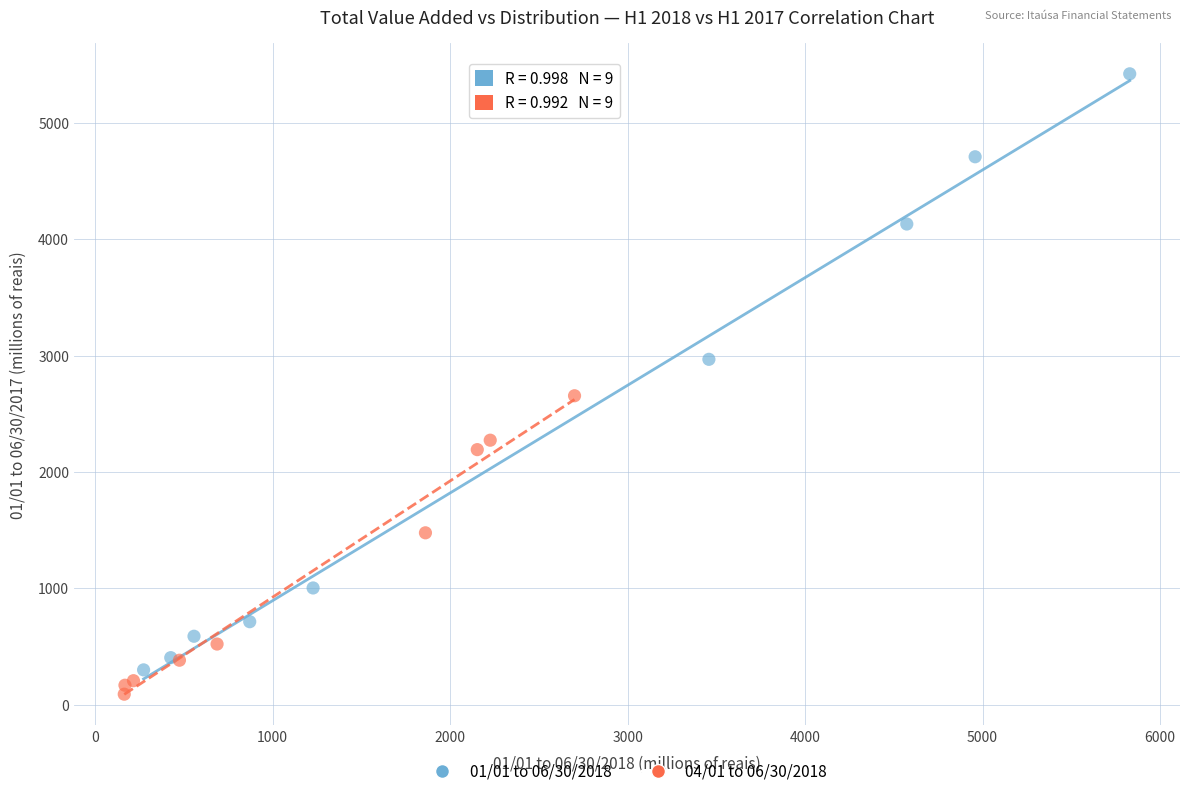

Which series has the widest spread of Y values?

01/01 to 06/30/2018